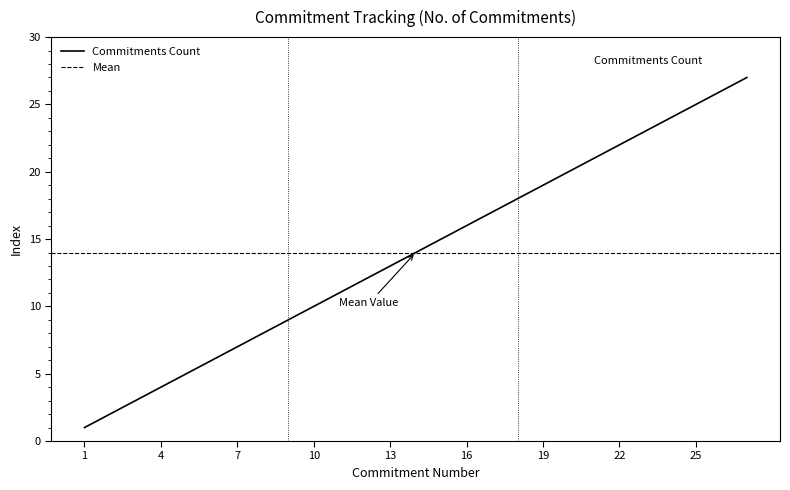

Between 6 and 5, which is larger?

6